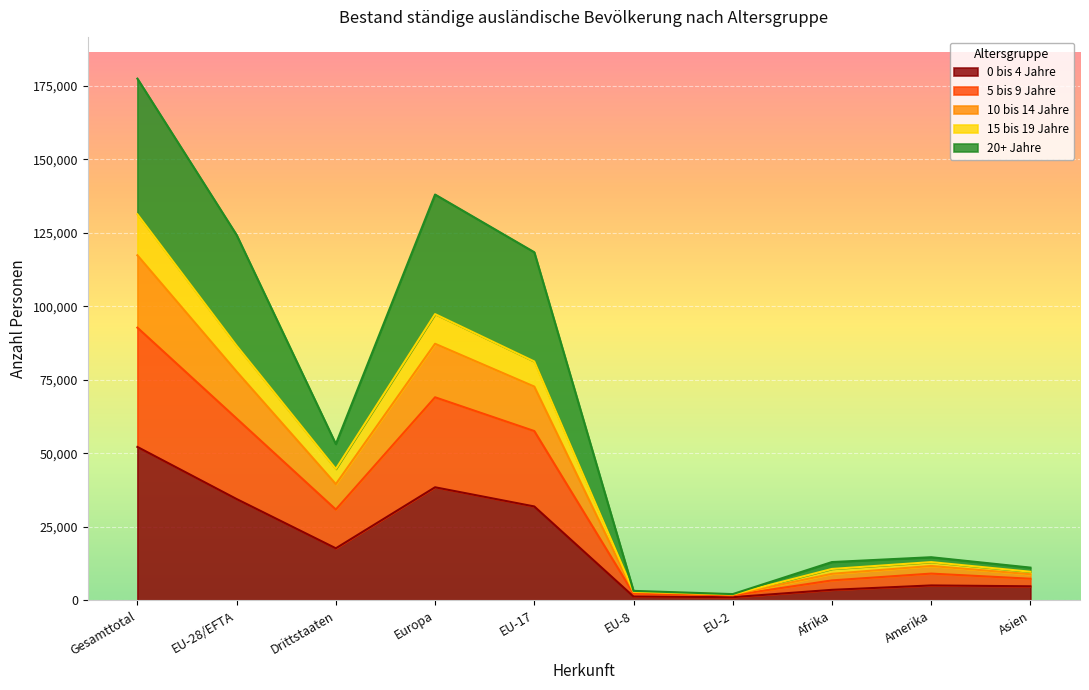

What is the total value across all series at Europa?

138010